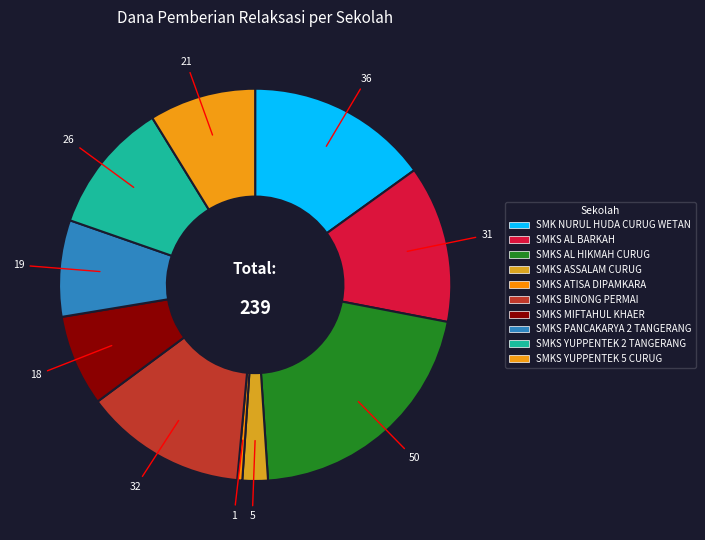

The SMKS ASSALAM CURUG slice represents 2% of the pie. True or false?

True